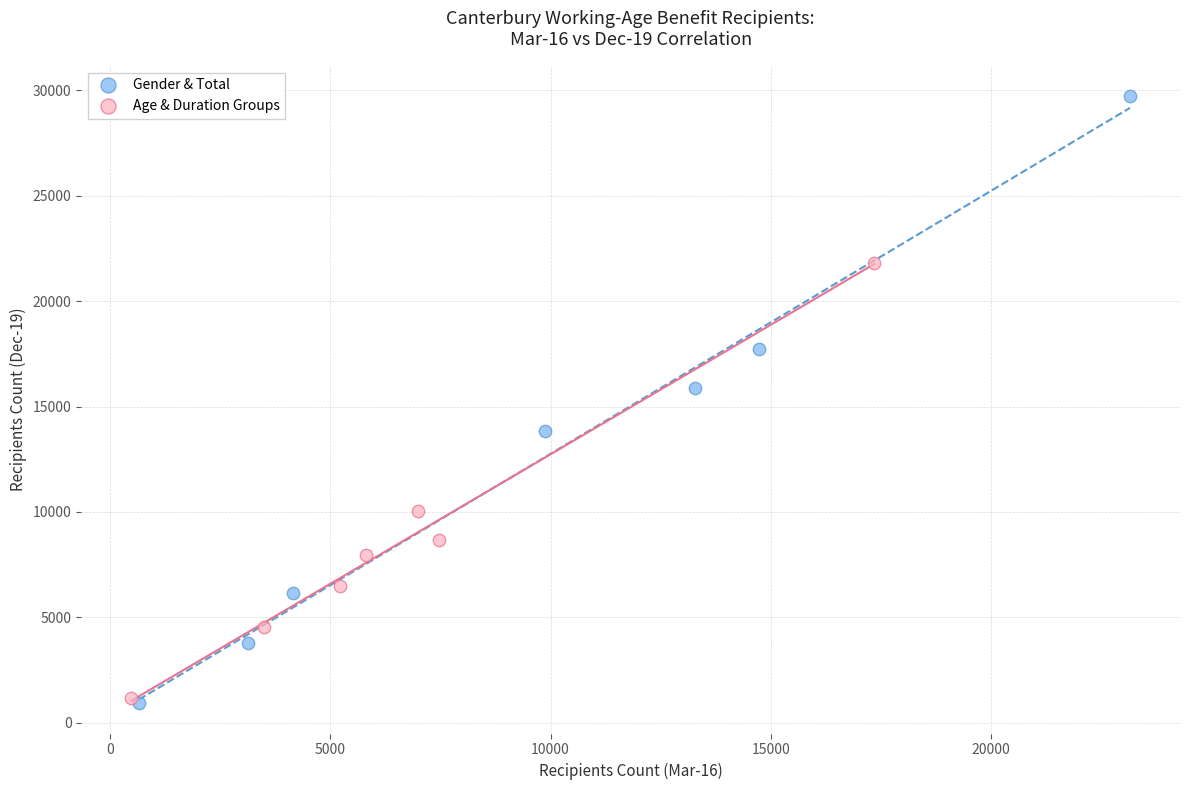

What are all the series names shown in the legend?

Gender & Total, Age & Duration Groups